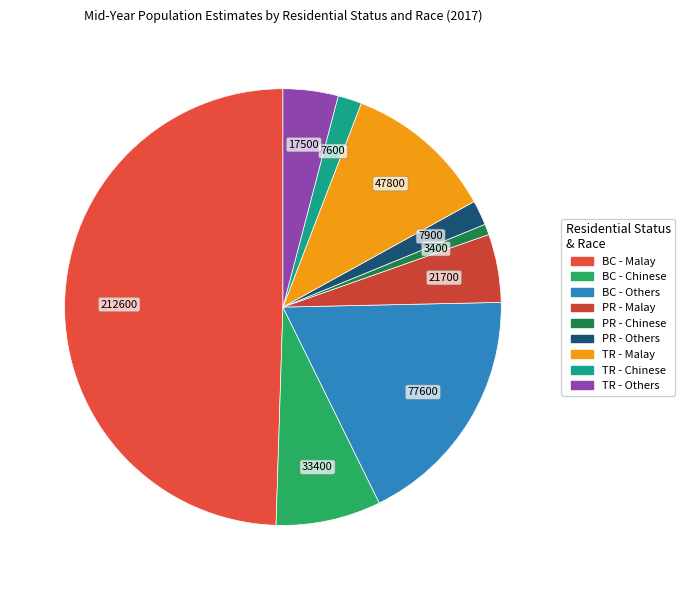

How many segments does this pie chart have?

9